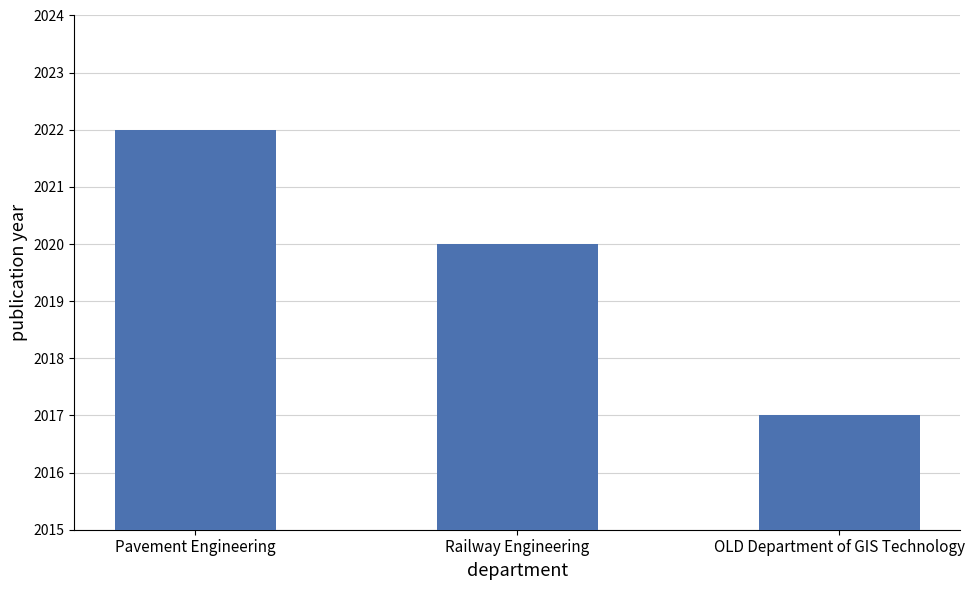

List the labels in order of value, smallest first.

OLD Department of GIS Technology, Railway Engineering, Pavement Engineering